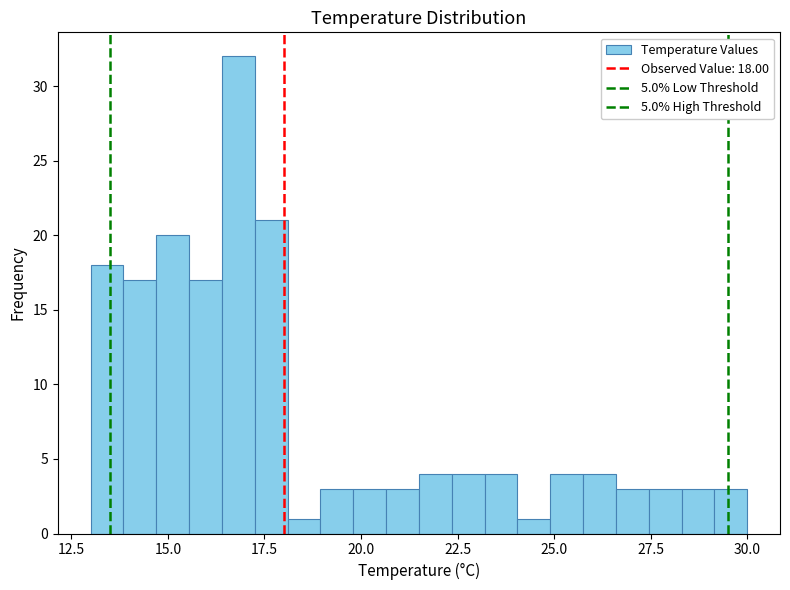

Around what value on the x-axis is the tallest bar? Give the approximate position of its centre, as read against the axis.

17.0